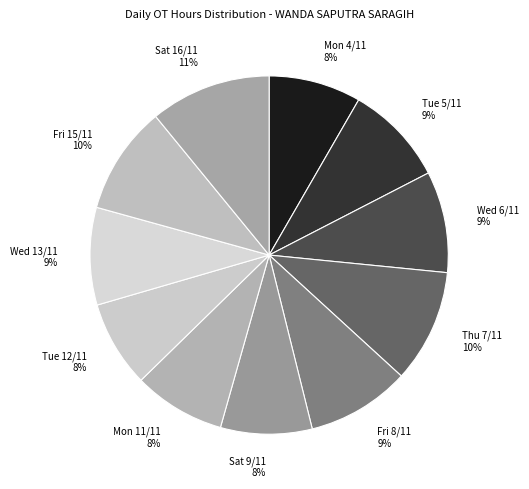

To the nearest percent, what is the difference between the largest and smallest slice percentages?

3%